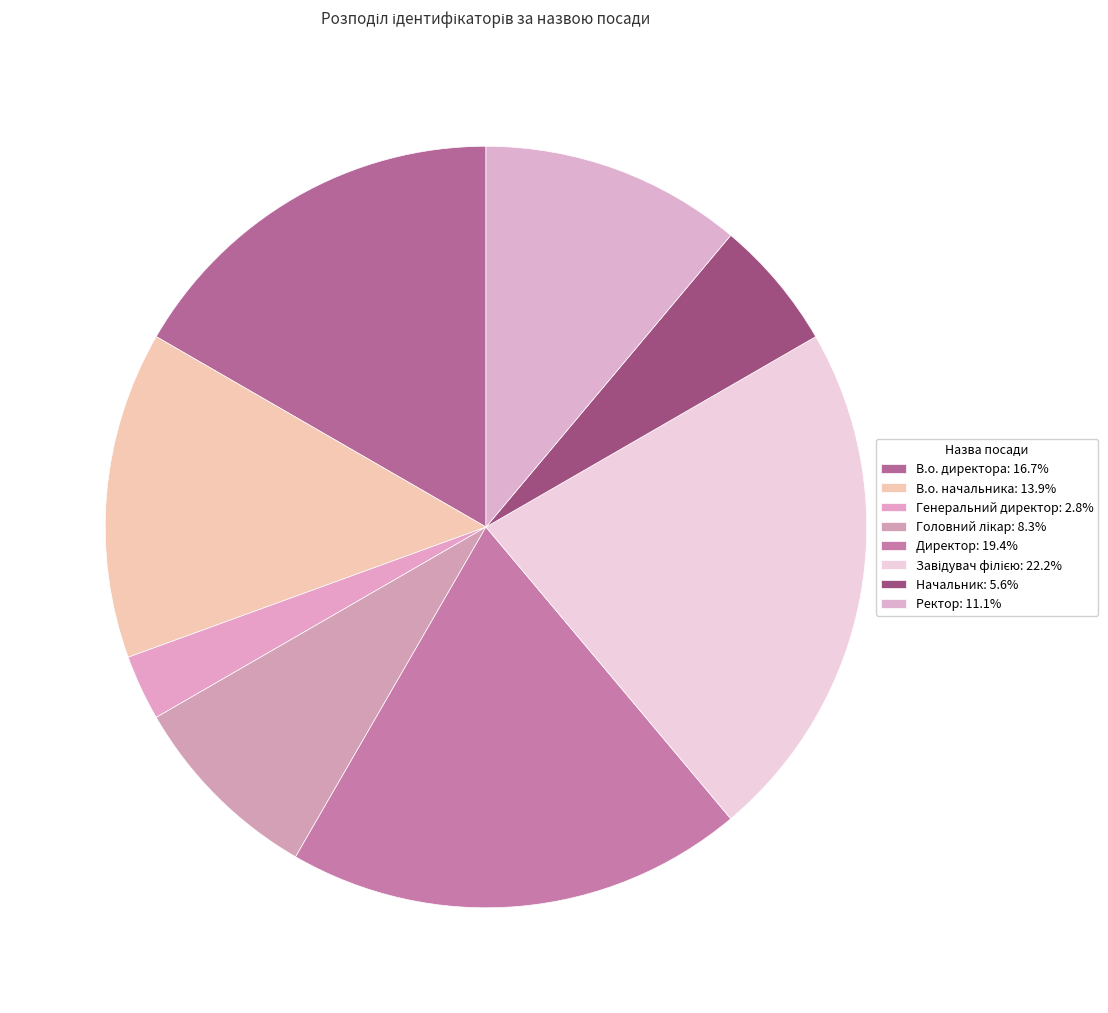

Approximately how many times larger is the value at Начальник compared to Директор?

0.3